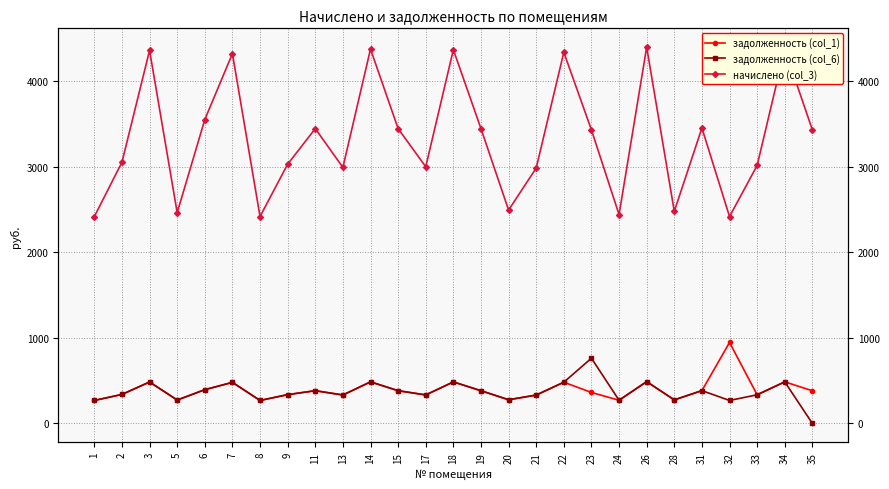

At which label does начислено (col_3) first exceed 3428?

3